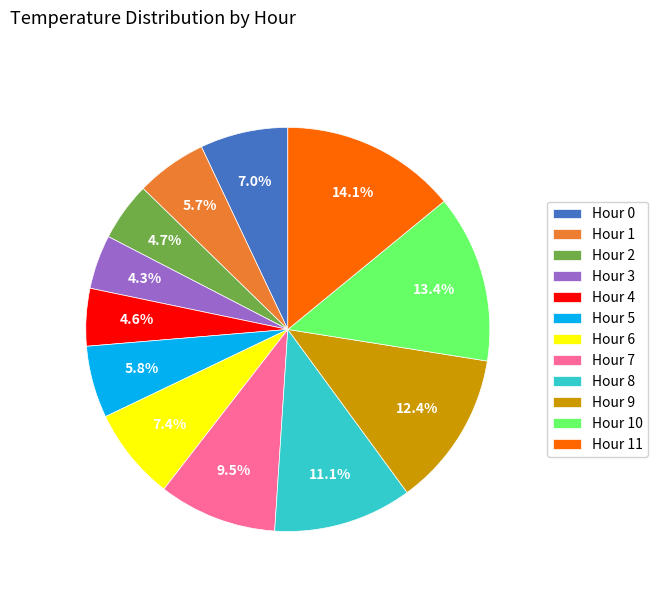

What portion of the pie excludes Hour 3?

95.7%